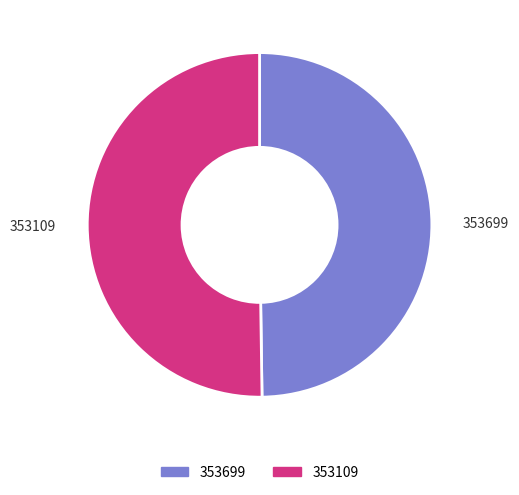

How many segments does this pie chart have?

2